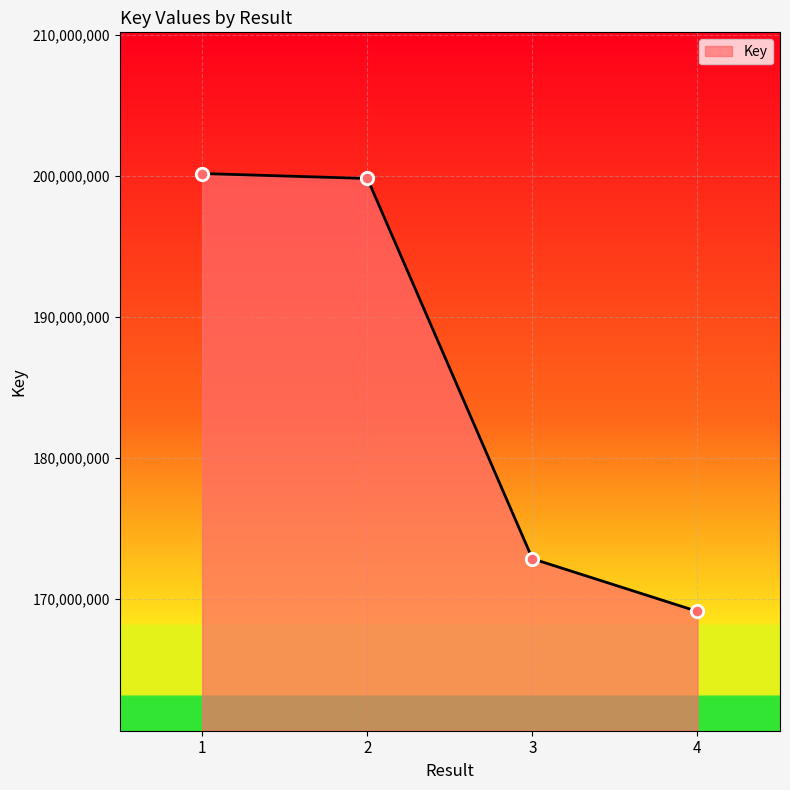

What is the ratio of the value at 3 to the value at 1?

0.9